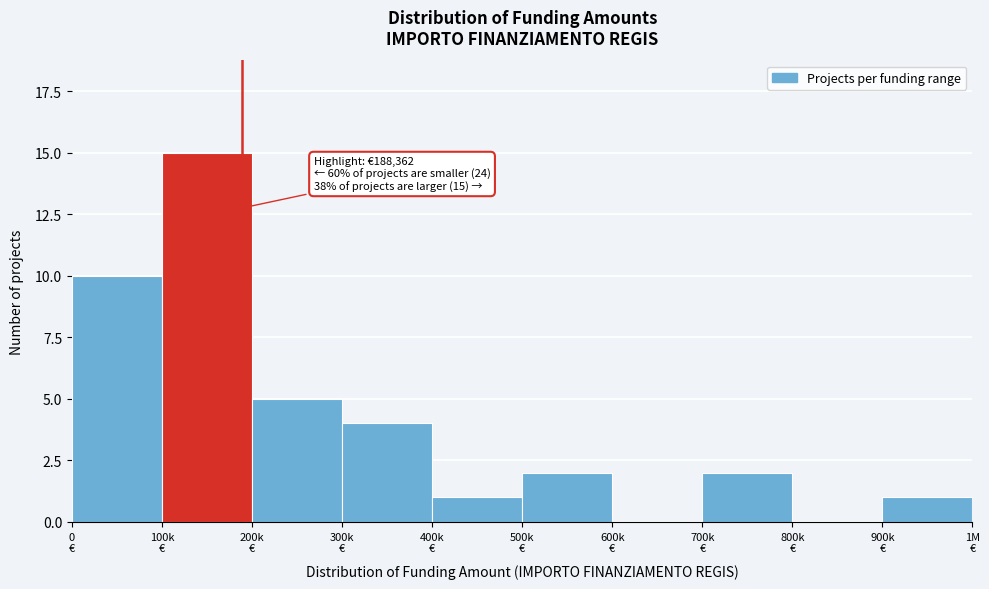

What is the sum of all values?

40